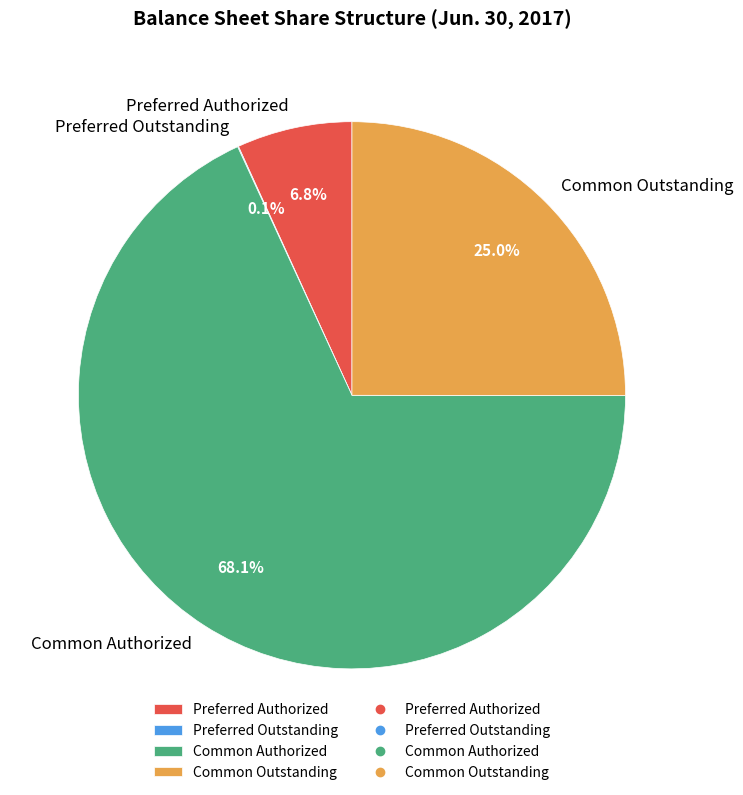

Is there any slice that represents more than half of the pie?

Yes